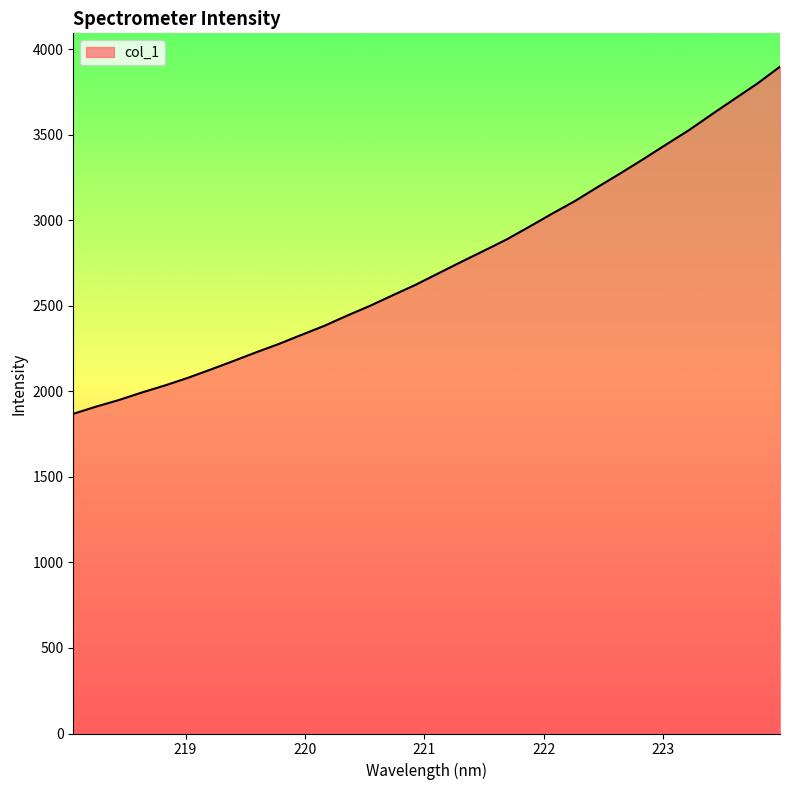

What is the minimum value shown in the chart?

1868.2